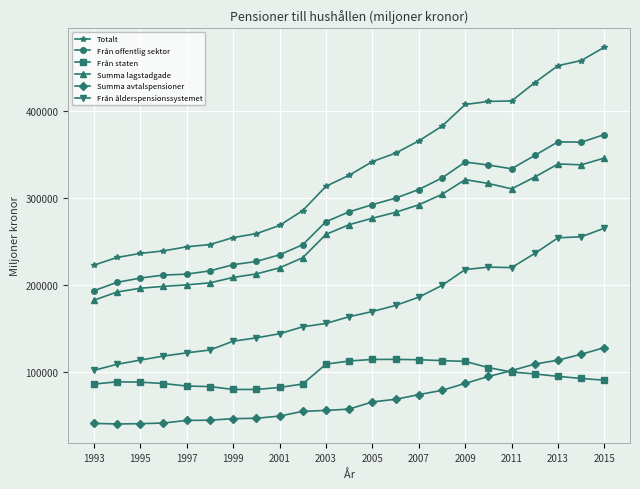

True or false: Från ålderspensionssystemet and Från staten cross at least once.

False